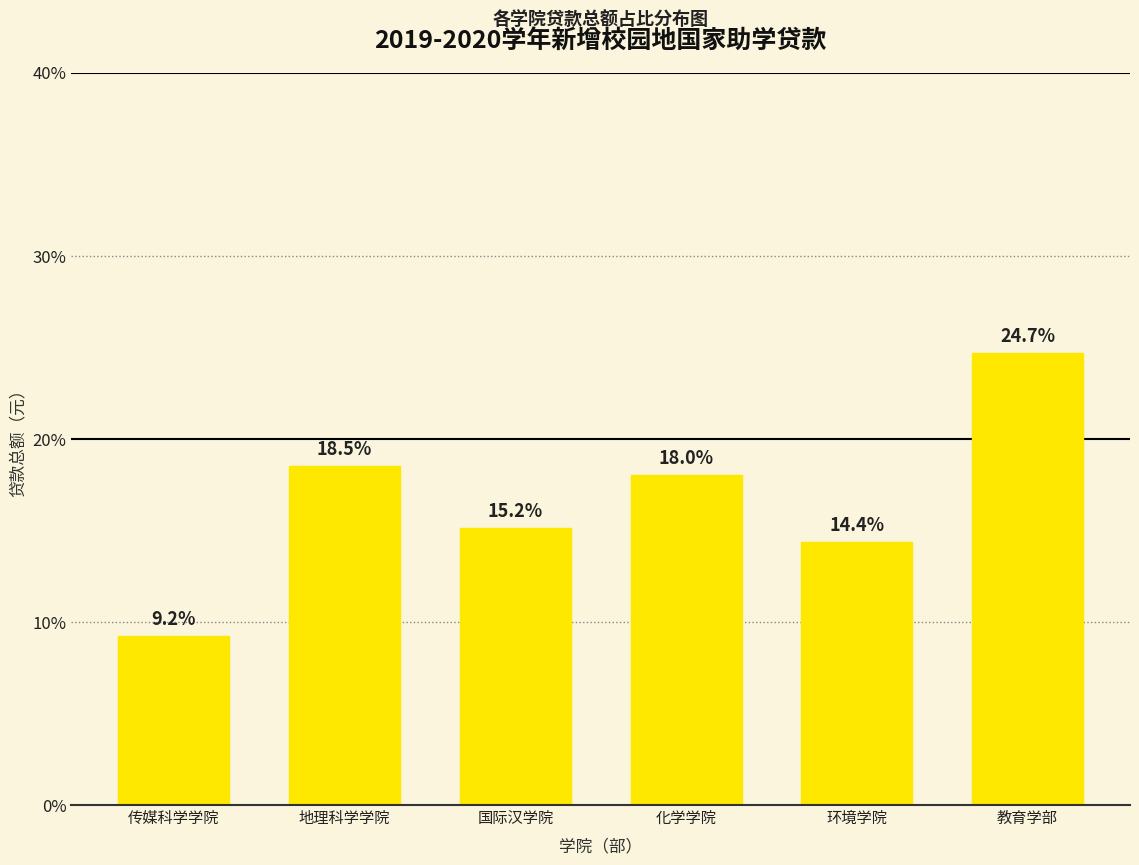

Does the chart contain any negative values?

No